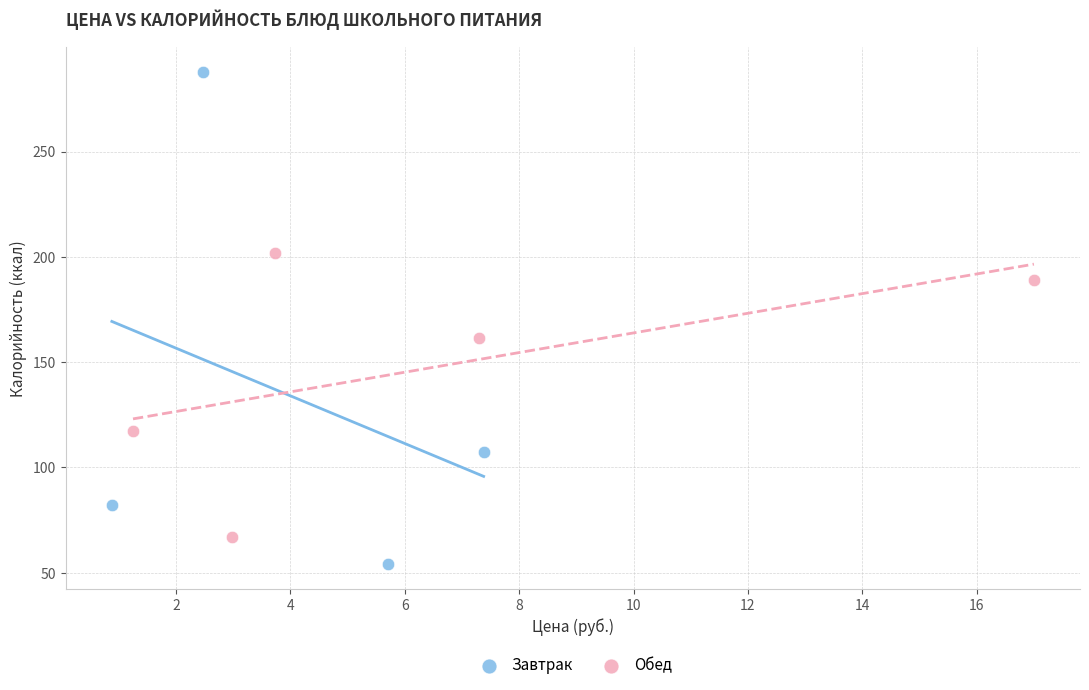

Which series reaches the maximum Y coordinate?

Завтрак